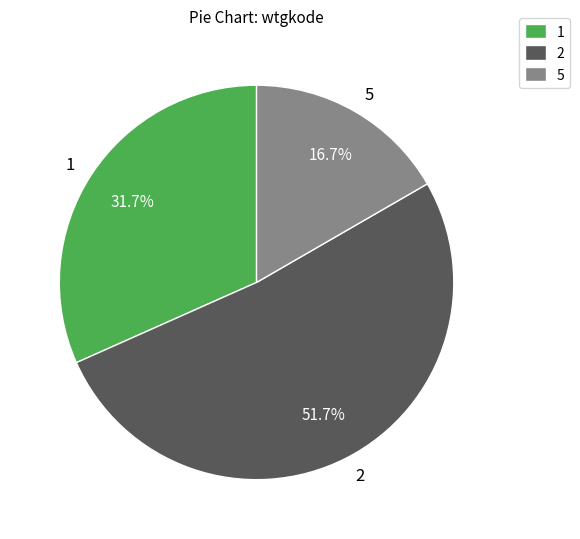

Combined, what portion of the pie is 5 and 2?

68.3%